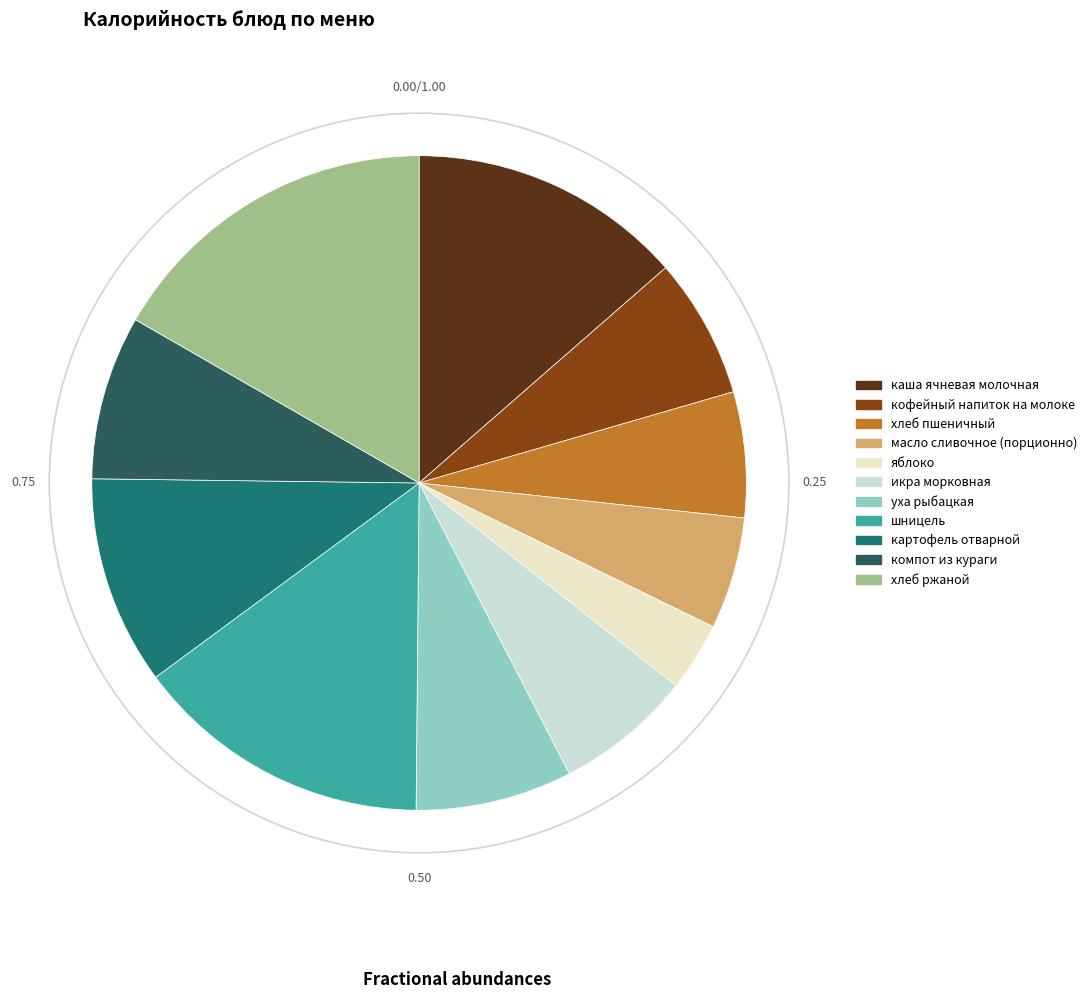

How many slices are in this pie chart?

11